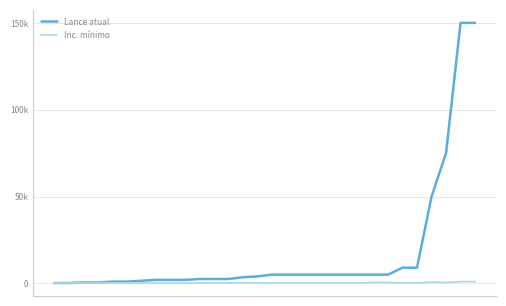

How many intersections are there between Inc. mínimo and Lance atual?

1